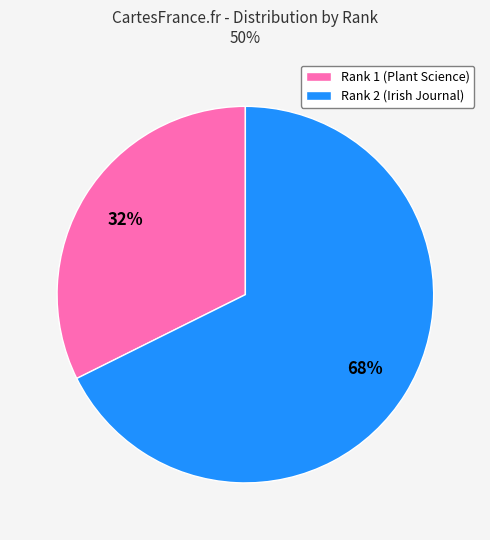

Is there a majority slice in this chart?

Yes